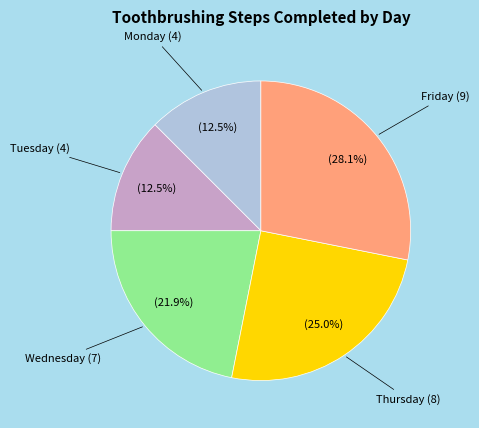

Approximately how many times larger is the value at Friday compared to Wednesday?

1.3